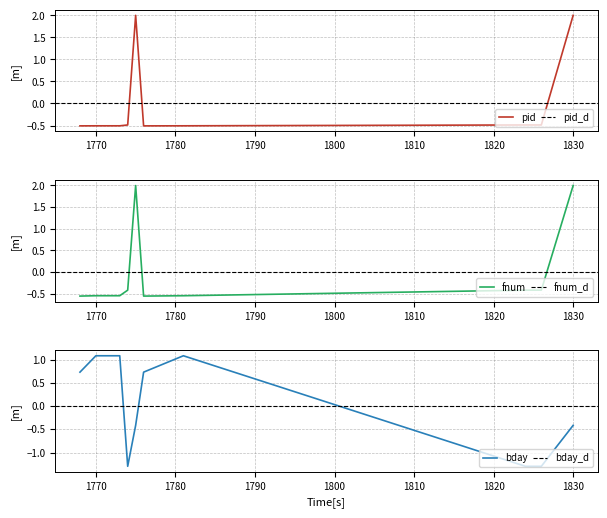

List the labels in order of fnum value, smallest first.

1768, 1776, 1770, 1773, 1781, 1774, 1824, 1826, 1775, 1830